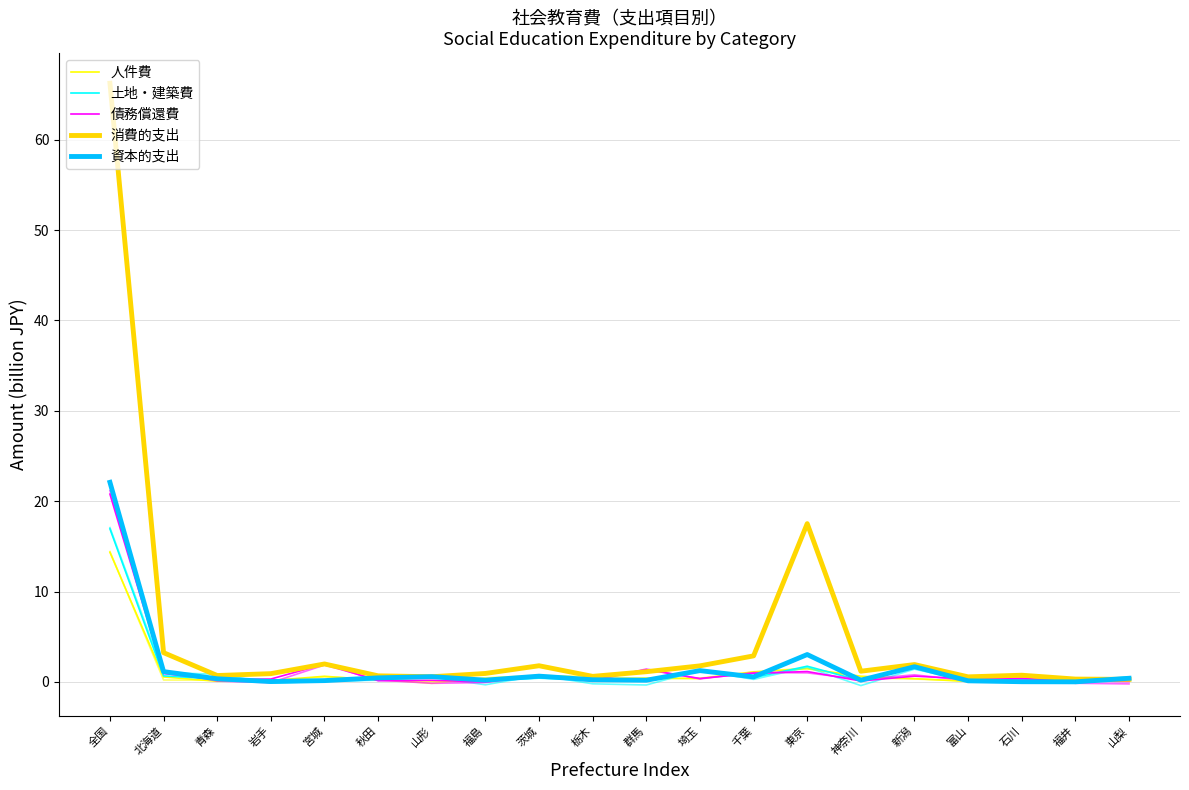

True or false: 土地・建築費 has more than 1 points higher than both neighbors.

True